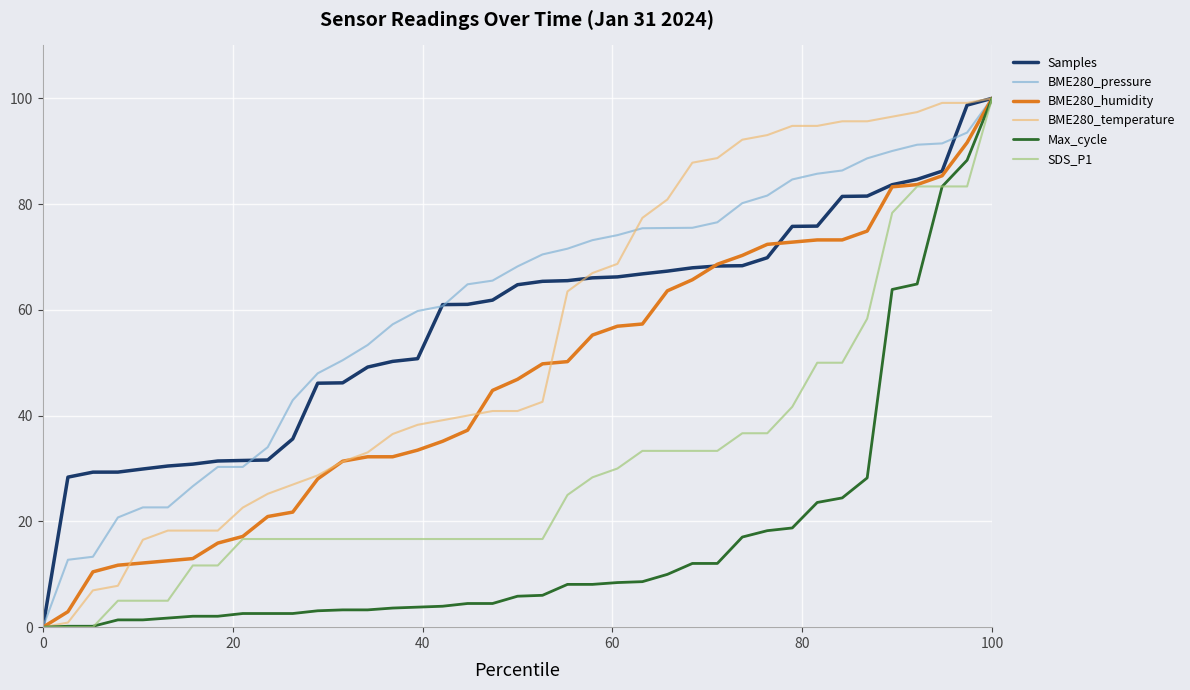

What is the highest value of the BME280_pressure series?

100.0